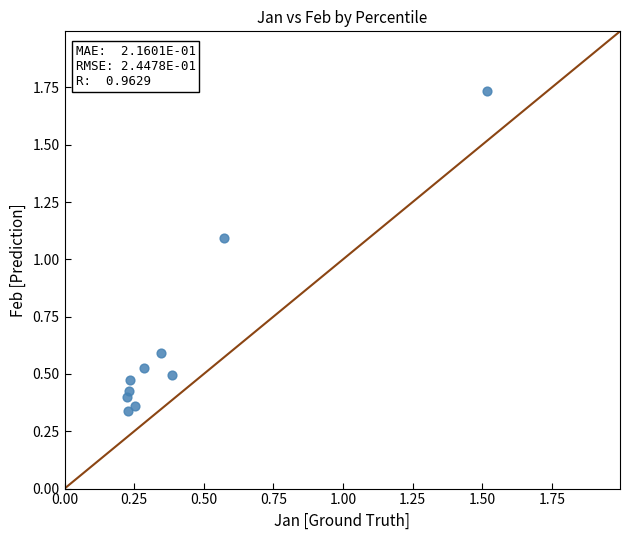

What is the average Y value?

0.6